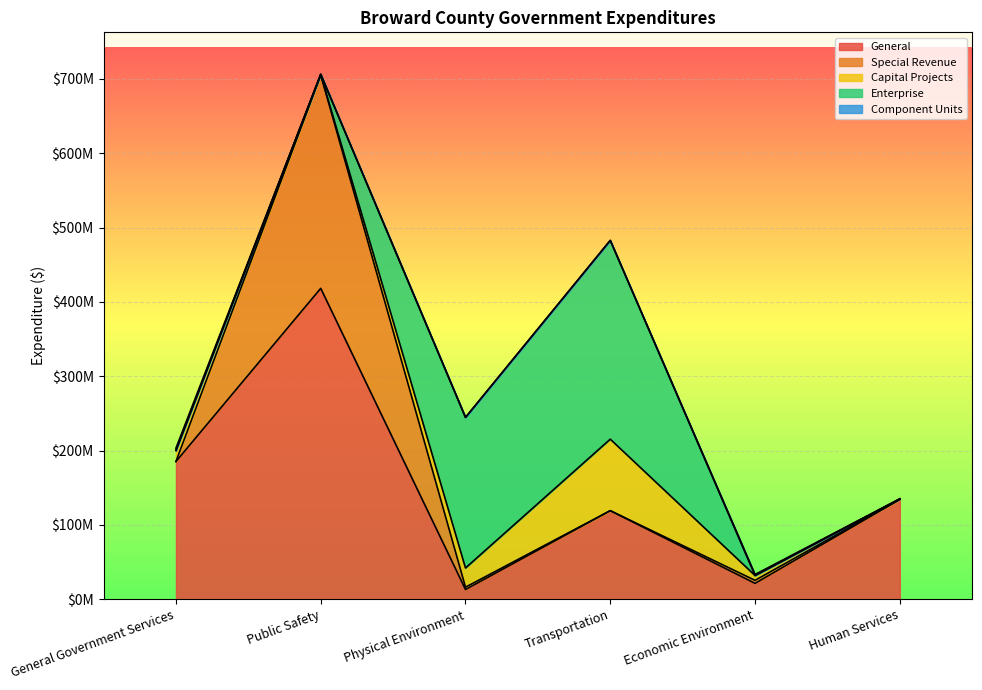

Reading right to left, what are all the values shown in this chart?

General: Human Services=134319000	Economic Environment=21427000	Transportation=119189000	Physical Environment=13168000	Public Safety=418247000	General Government Services=185330000
Special Revenue: Human Services=0	Economic Environment=4024000	Transportation=0	Physical Environment=3108000	Public Safety=287041000	General Government Services=0
Capital Projects: Human Services=728000	Economic Environment=6557000	Transportation=96178000	Physical Environment=25776000	Public Safety=855000	General Government Services=14857000
Enterprise: Human Services=0	Economic Environment=0	Transportation=267383000	Physical Environment=202594000	Public Safety=0	General Government Services=0
Component Units: Human Services=40000	Economic Environment=1355000	Transportation=0	Physical Environment=0	Public Safety=0	General Government Services=3096000